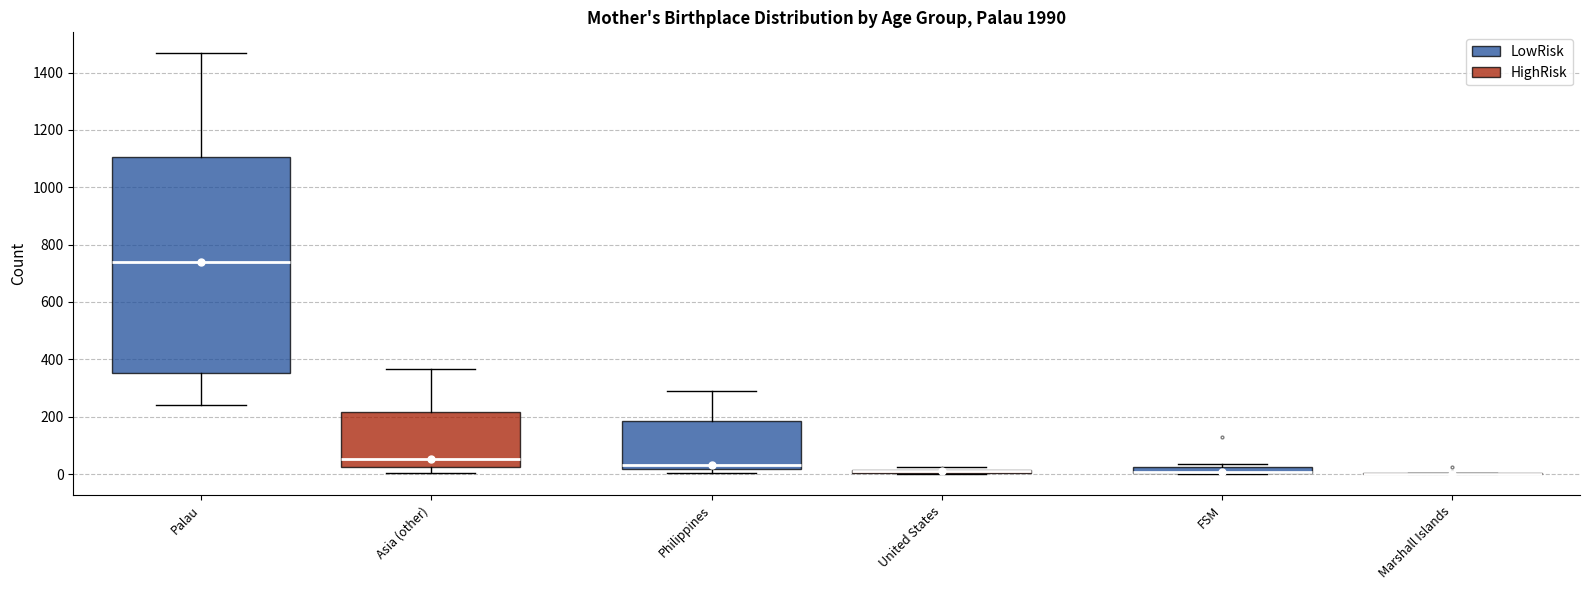

Which box is the tallest, from its lower edge to its upper edge?

Palau (LowRisk)